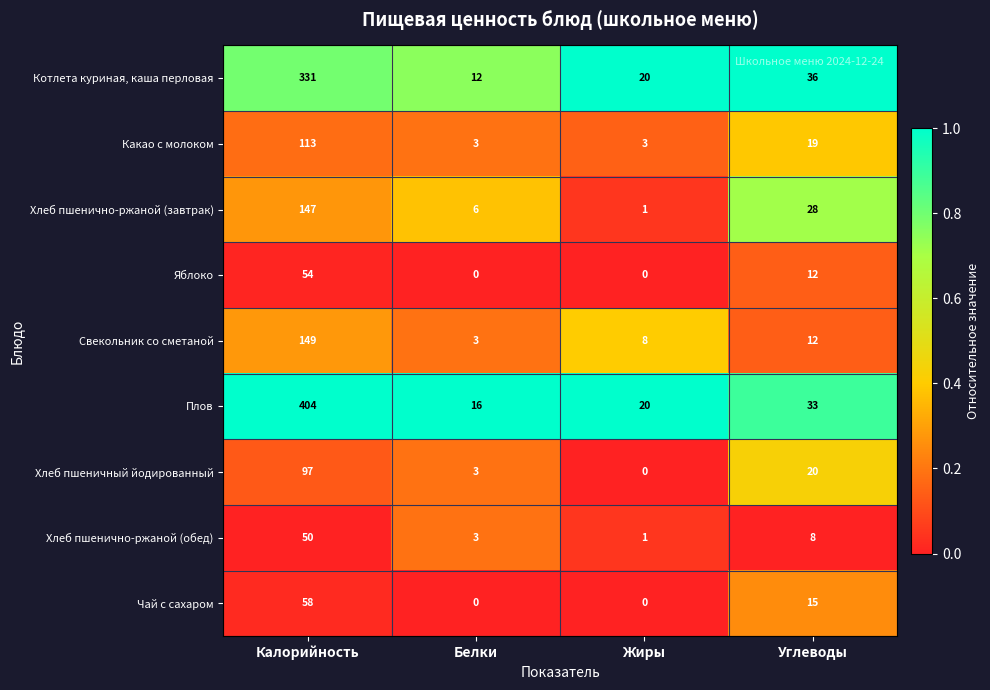

List the series in order of their peak value, highest first.

Плов, Котлета куриная, каша перловая, Свекольник со сметаной, Хлеб пшенично-ржаной (завтрак), Какао с молоком, Хлеб пшеничный йодированный, Чай с сахаром, Яблоко, Хлеб пшенично-ржаной (обед)